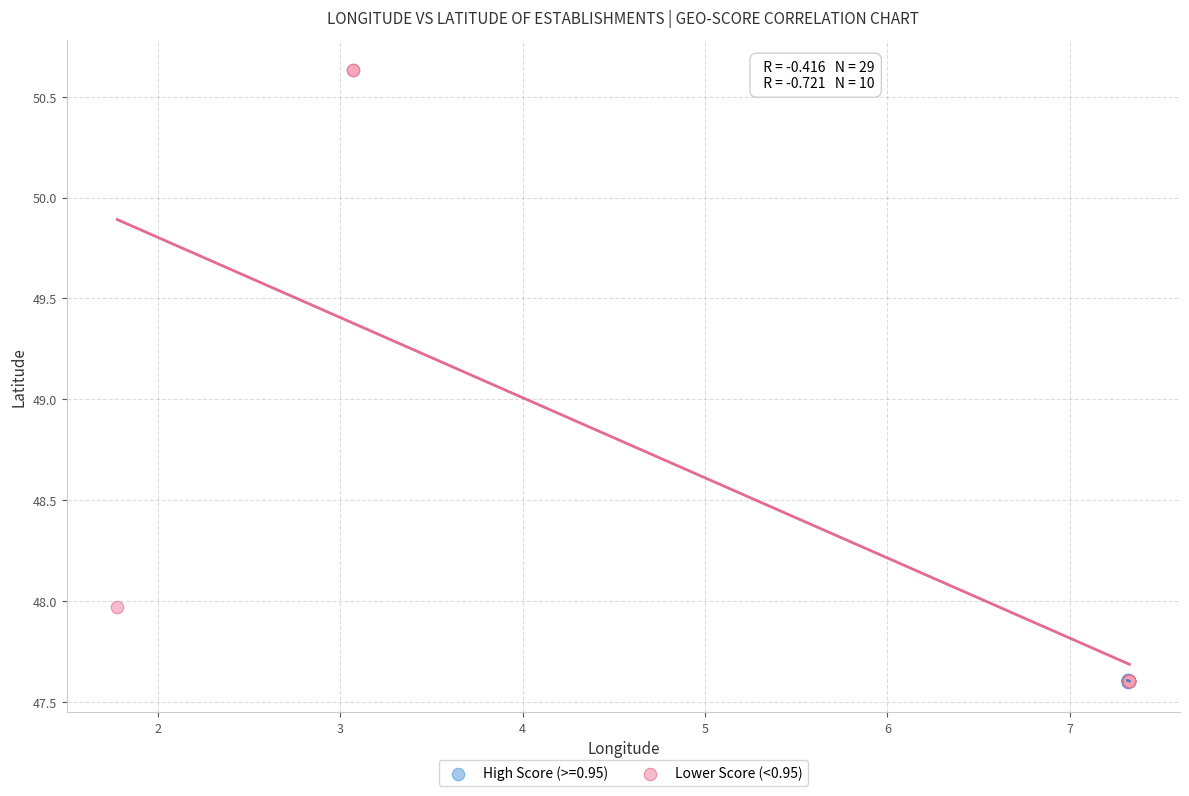

Which series has the largest Y range (max minus min)?

Lower Score (<0.95)